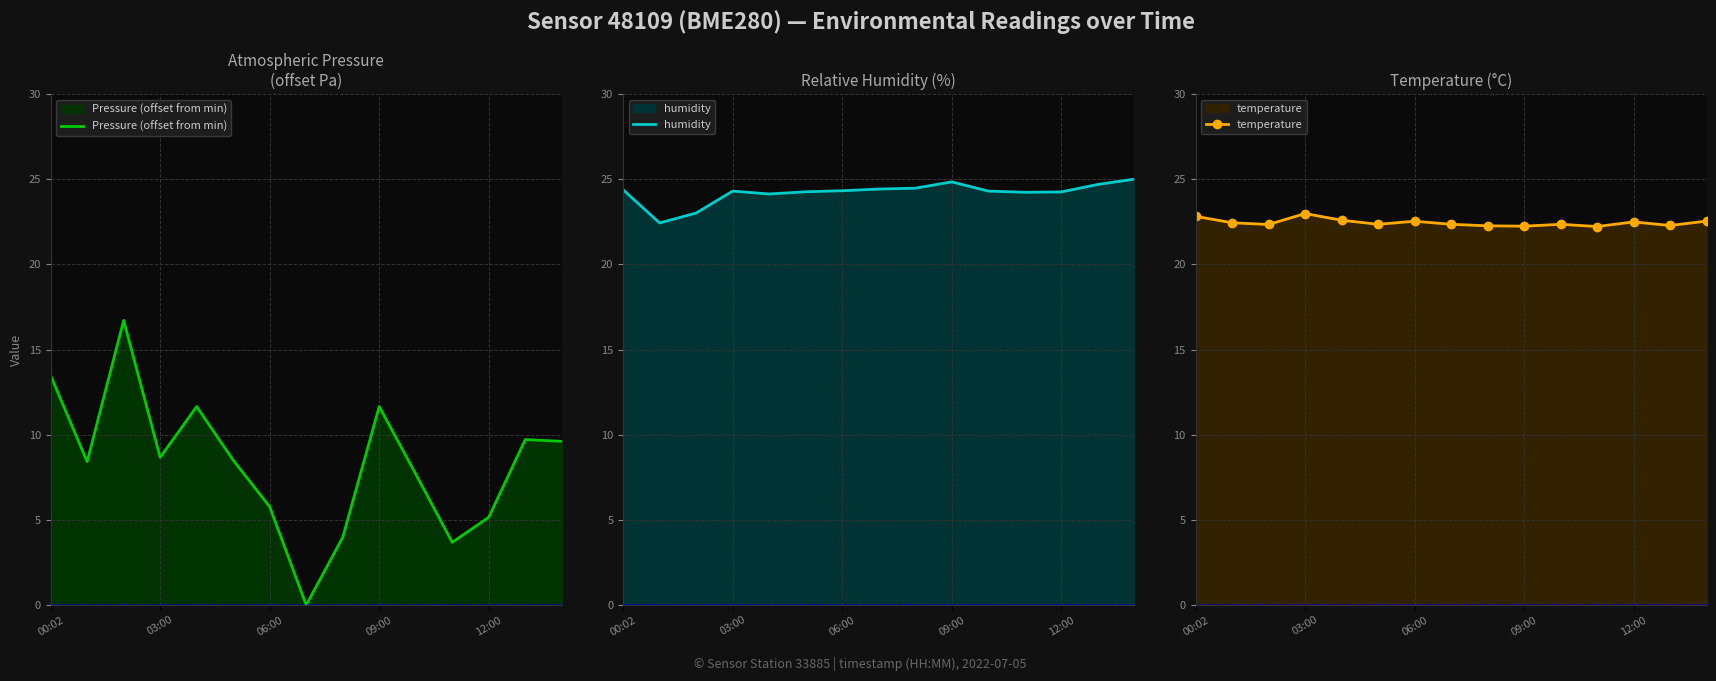

At which label does Pressure (offset from min) first exceed 8?

00:02